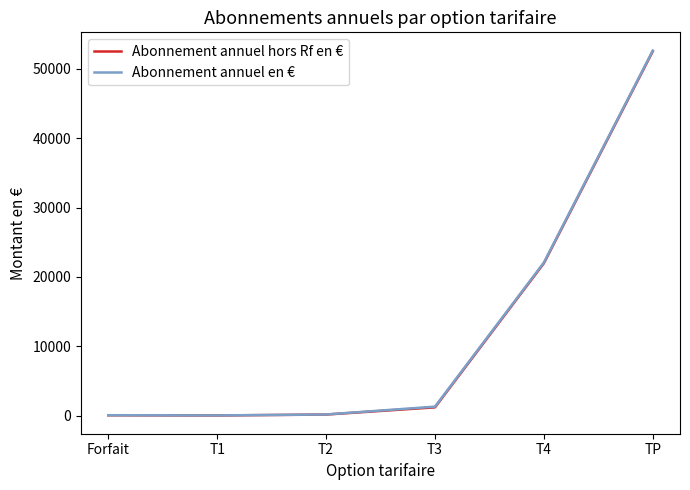

Which series has the largest range (max minus min)?

Abonnement annuel en €